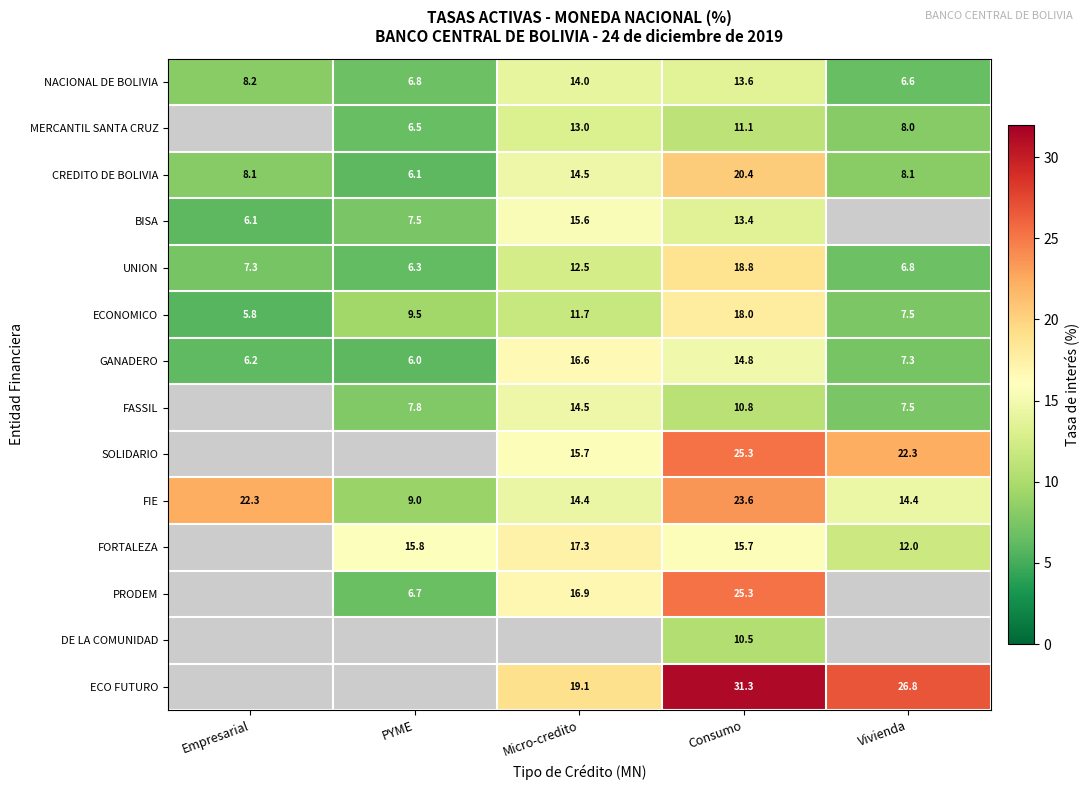

Is the value of BISA at Empresarial greater than the value of FIE at PYME?

No